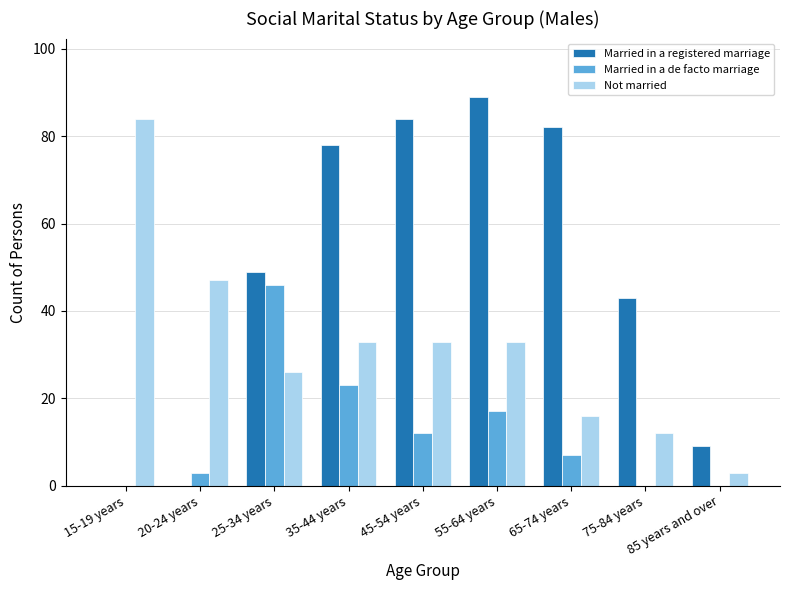

How many groups of bars are there?

9